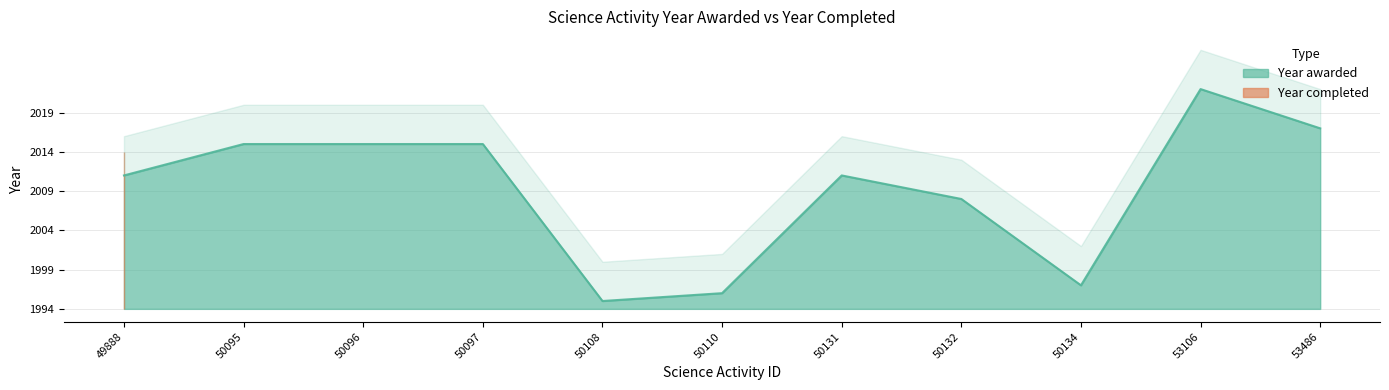

What value does the data have at 50108?

1